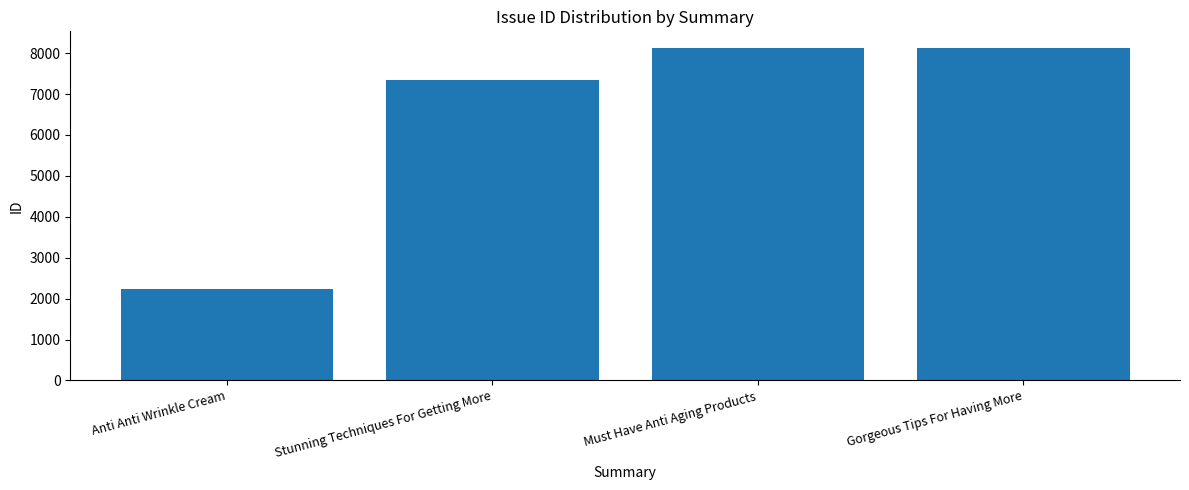

What is the sum of all values?

25832